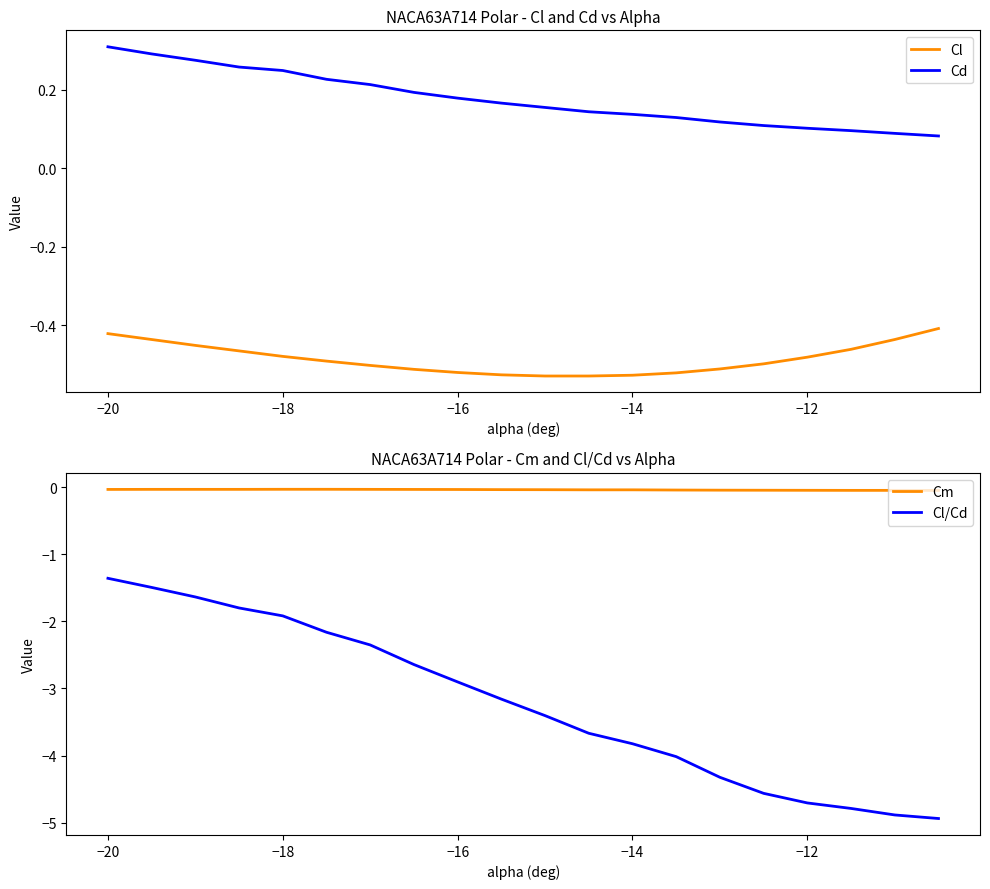

What is the maximum value shown in the chart?

0.3